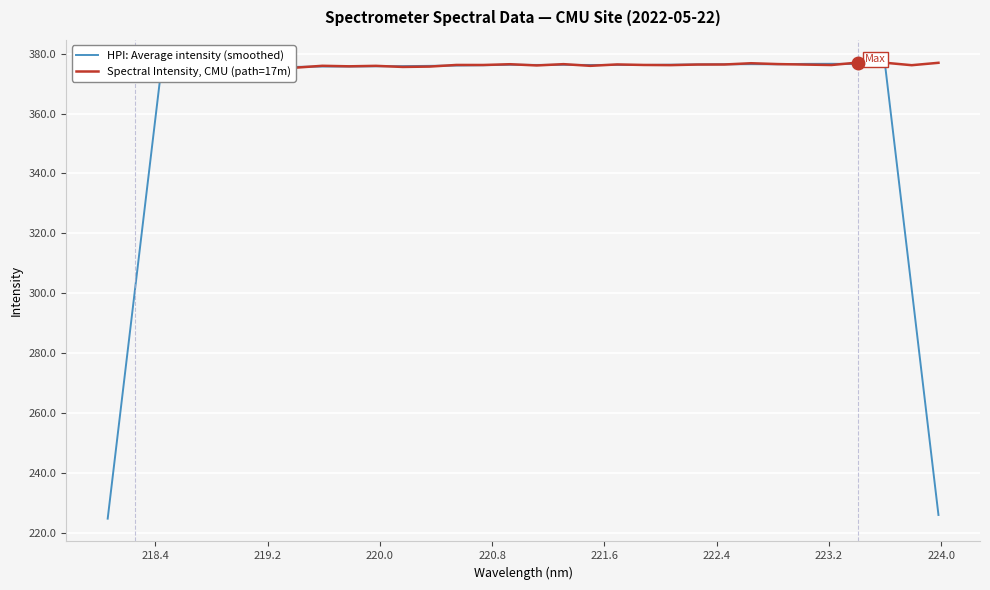

What are all the series names shown in the legend?

HPI: Average intensity (smoothed), Spectral Intensity, CMU (path=17m)